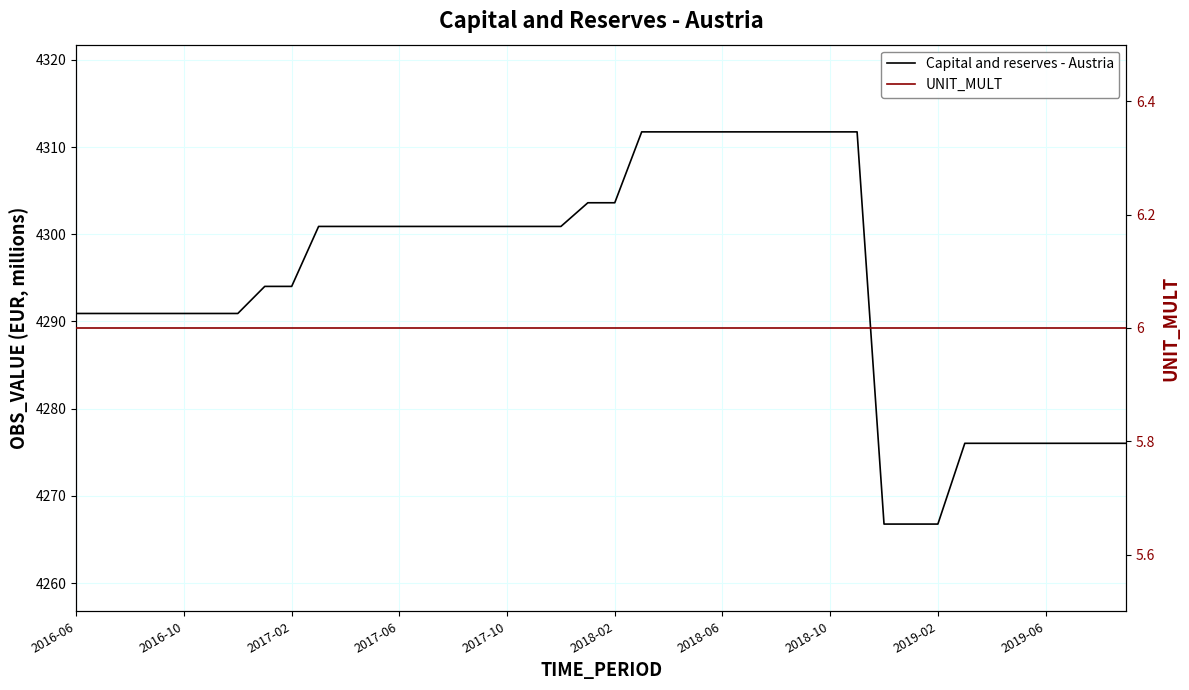

At 35, list the series in order from smallest to largest.

UNIT_MULT, Capital and reserves - Austria